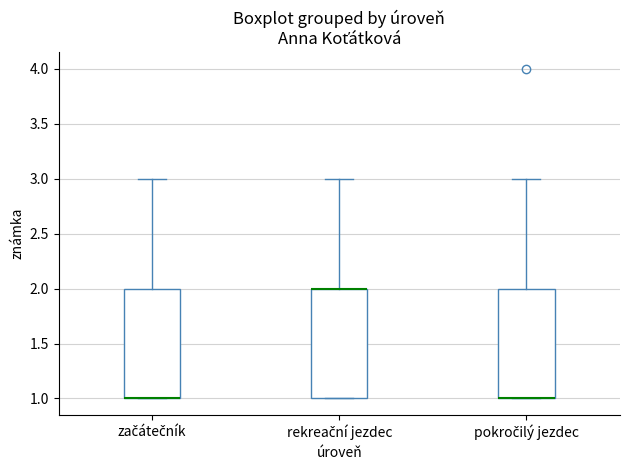

Reading left to right, read every box against the y-axis: the position of its median line, the range the box covers, and the ends of its whiskers. The values are not printed on the chart, so give them approximately, as read against the axis.

začátečník: median 1 (drawn on the box's lower edge), box 1 to 2, whiskers 1 to 3
rekreační jezdec: median 2 (drawn on the box's upper edge), box 1 to 2, whiskers 1 to 3
pokročilý jezdec: median 1 (drawn on the box's lower edge), box 1 to 2, whiskers 1 to 3